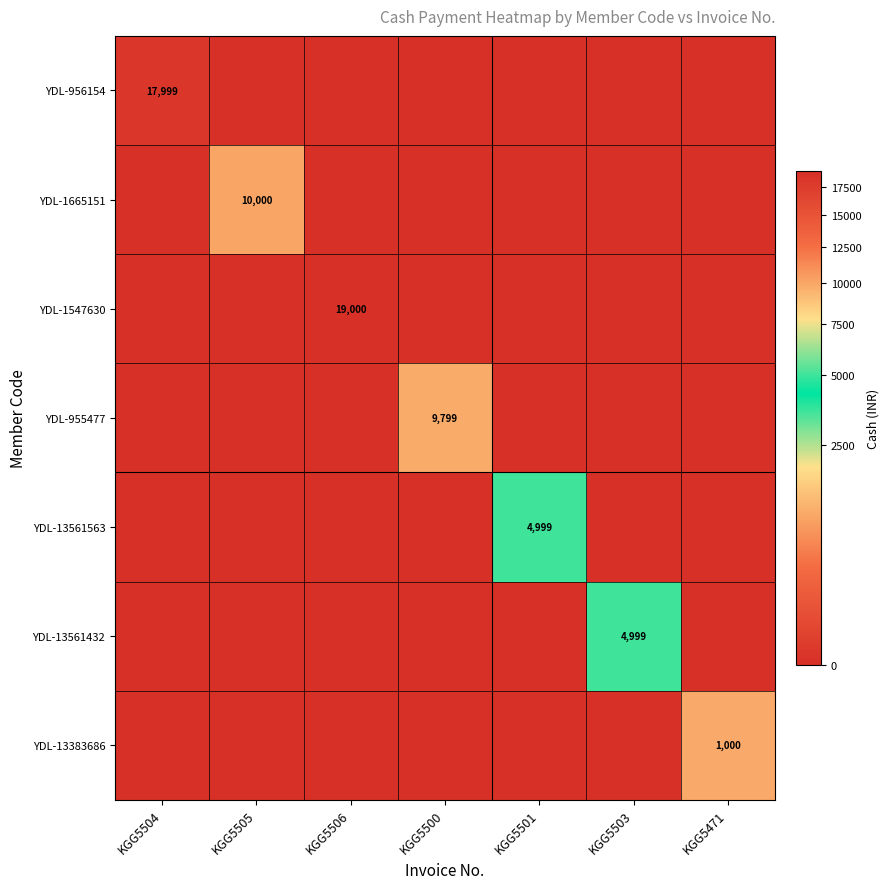

Which series has the largest total across all categories?

YDL-1547630